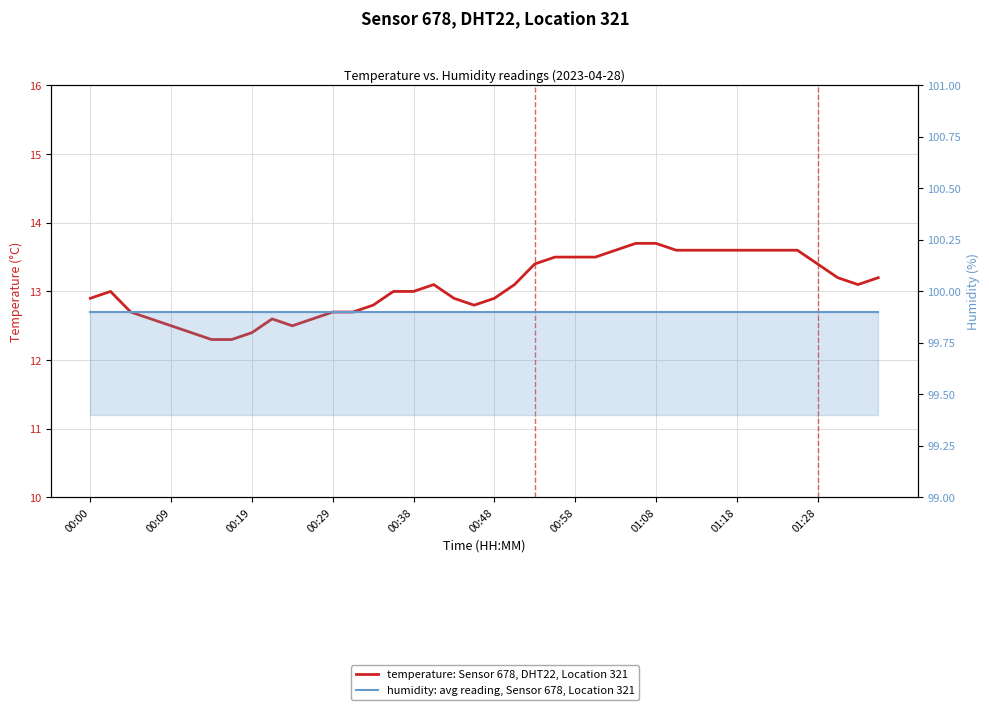

Is it true that temperature: Sensor 678, DHT22, Location 321 equals 7.4 at 00:09?

False